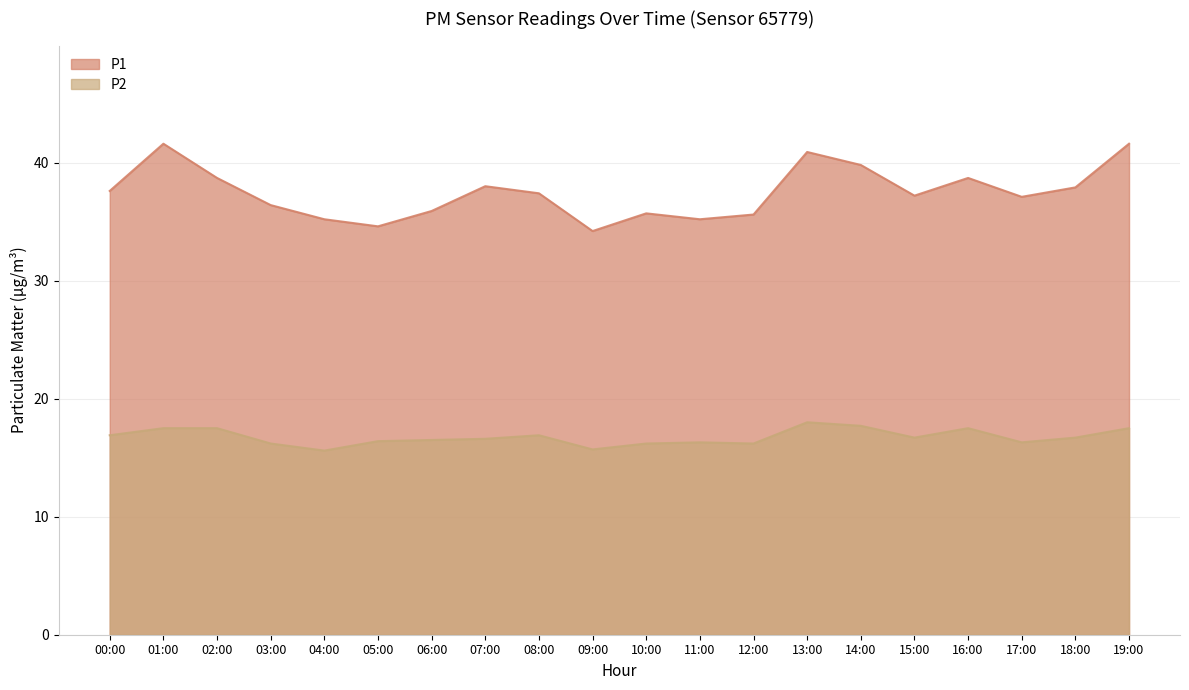

What is the highest value of the P1 series?

41.6